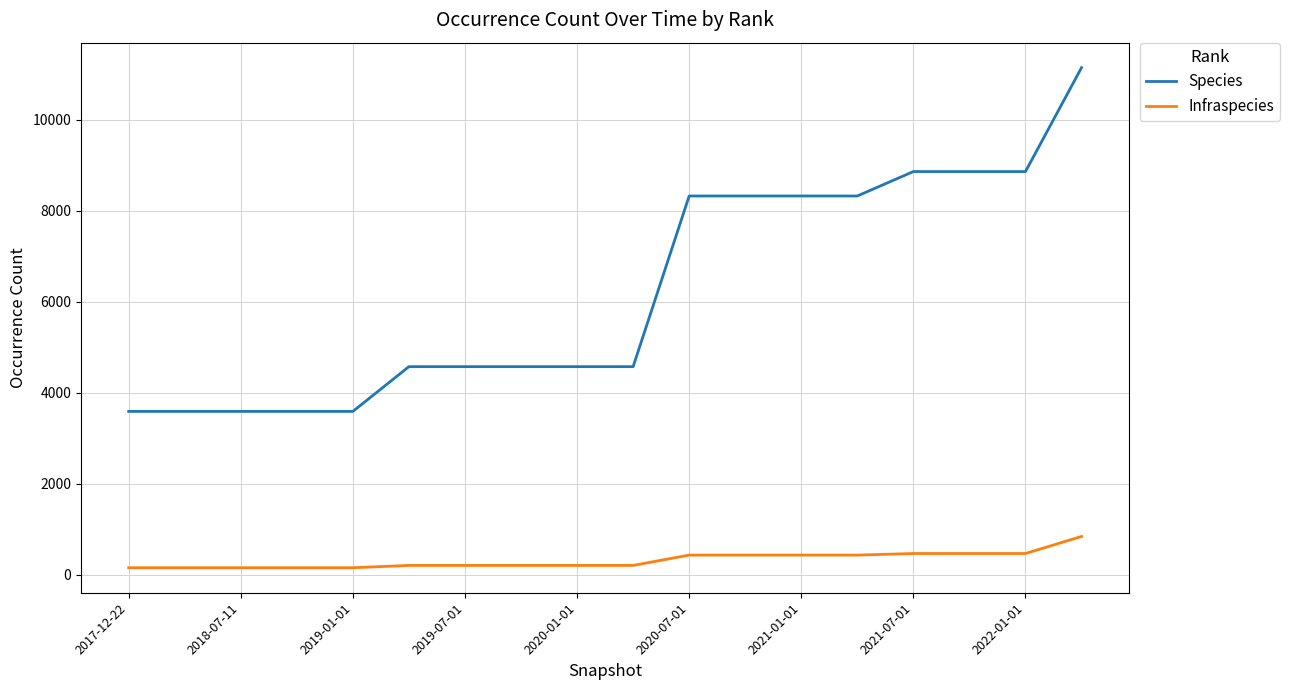

True or false: Infraspecies and Species intersect in this chart.

False